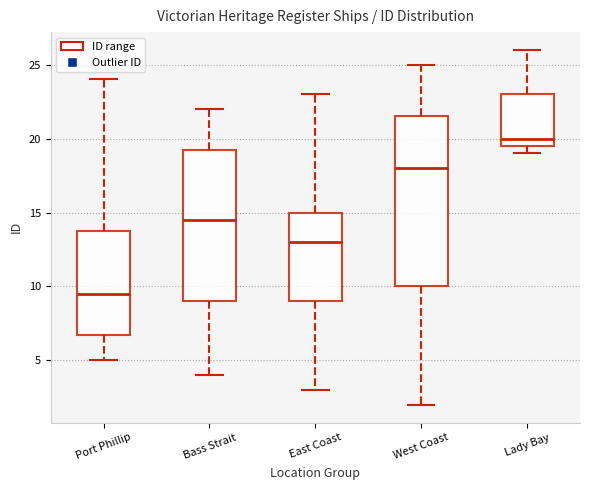

Which box is the tallest, from its lower edge to its upper edge?

West Coast